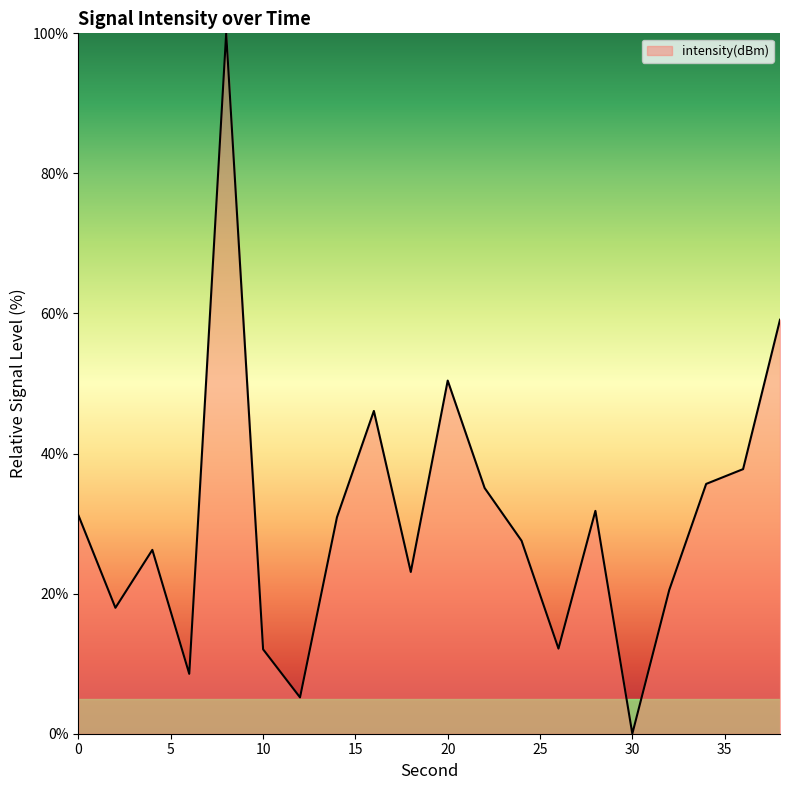

What is the maximum value shown in the chart?

100.0